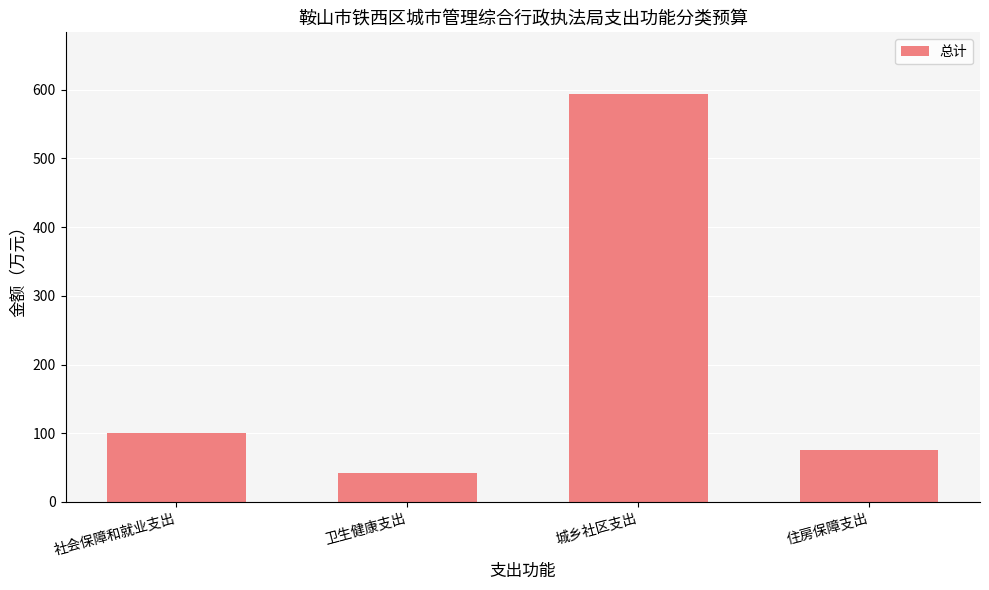

How many data points are less than 99?

2